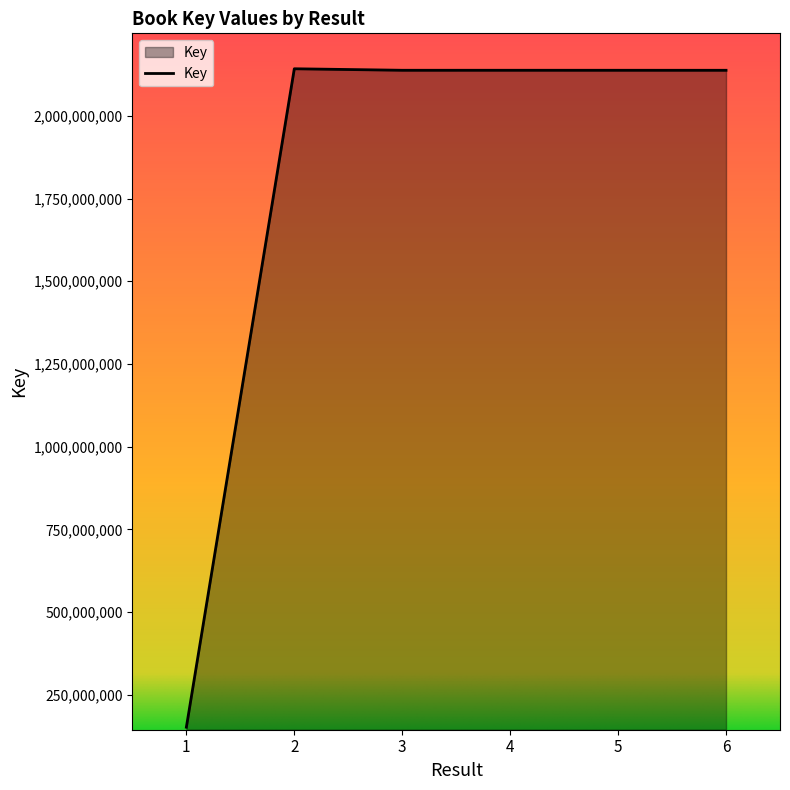

How many values are below 2137705149?

3